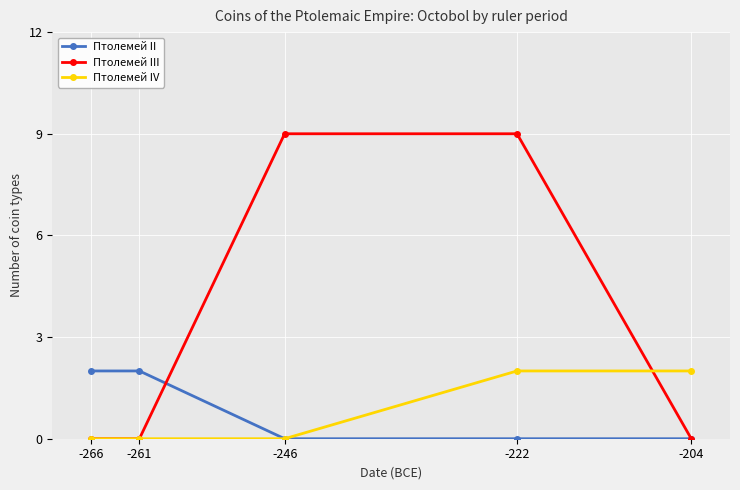

What is the difference between the highest and lowest values at -222?

9